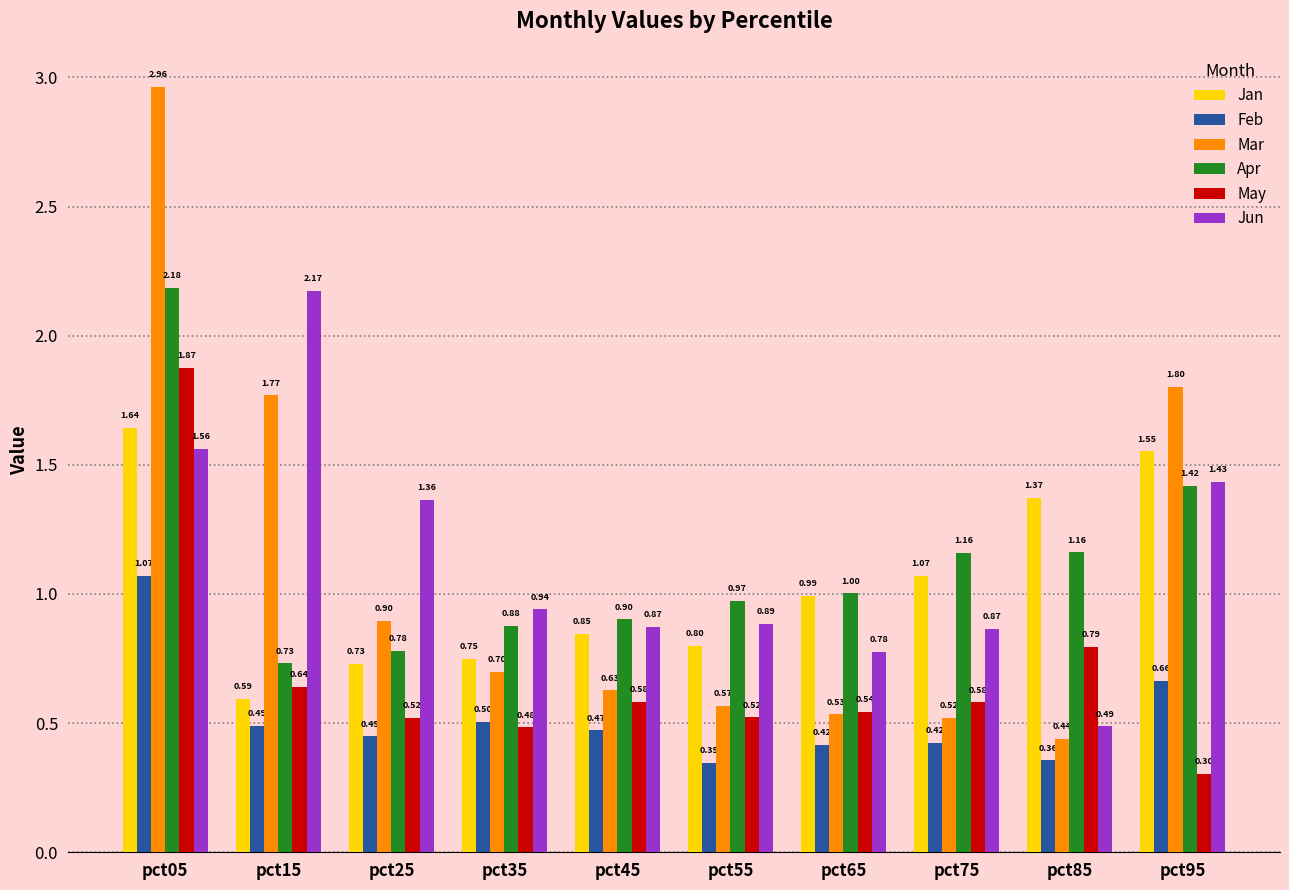

Rank the series at pct25 from lowest to highest value.

Feb, May, Jan, Apr, Mar, Jun